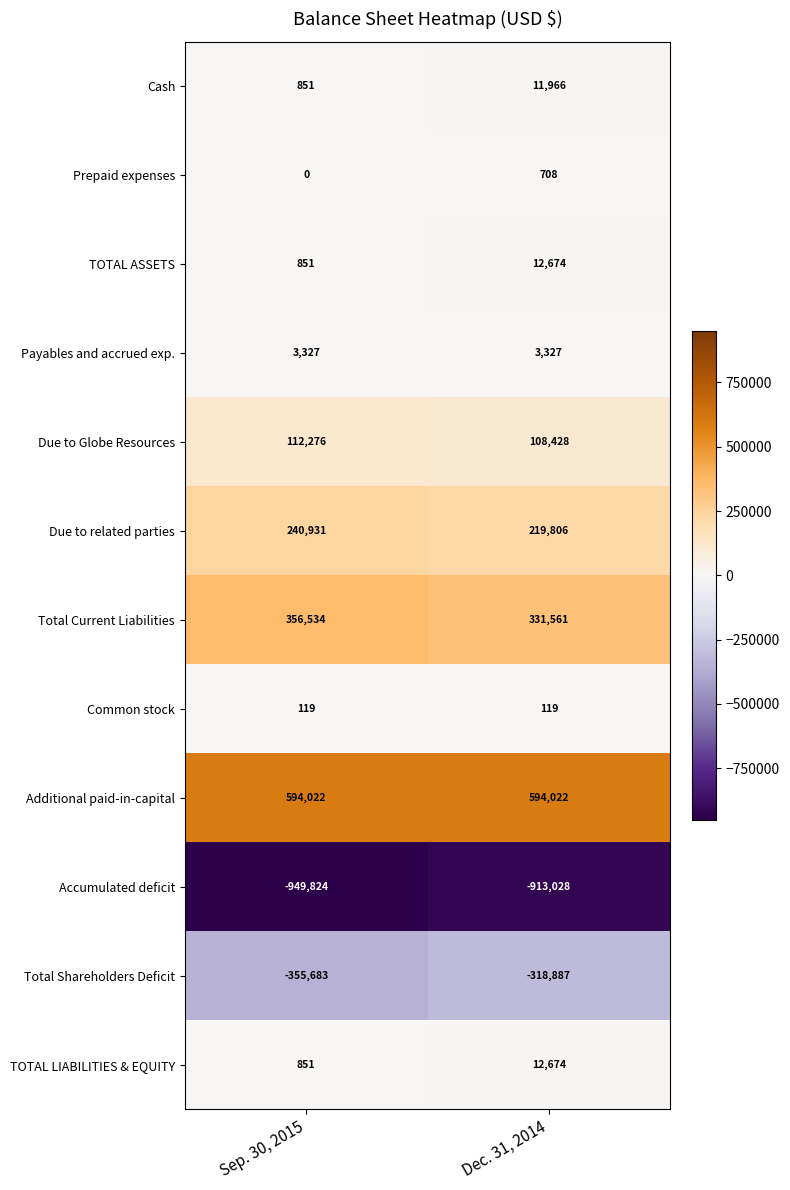

What is the difference between the maximum and minimum values in the TOTAL LIABILITIES & EQUITY series?

11823